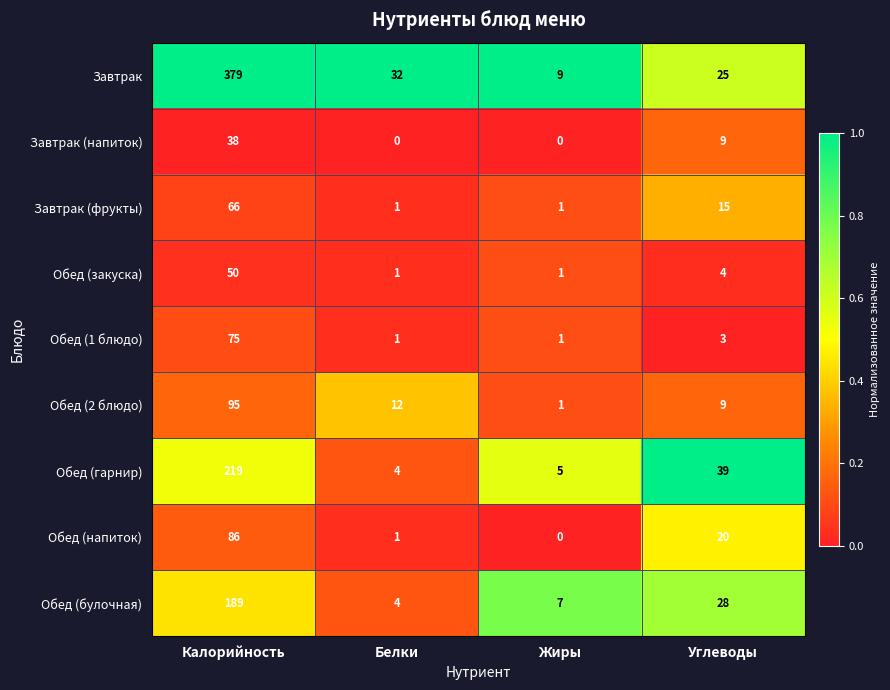

At which label does Обед (гарнир) reach its minimum?

Белки